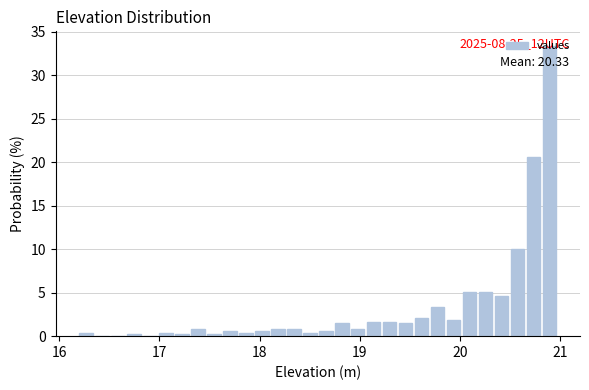

Read against the x-axis, roughly where is the centre of the tallest bar?

20.9